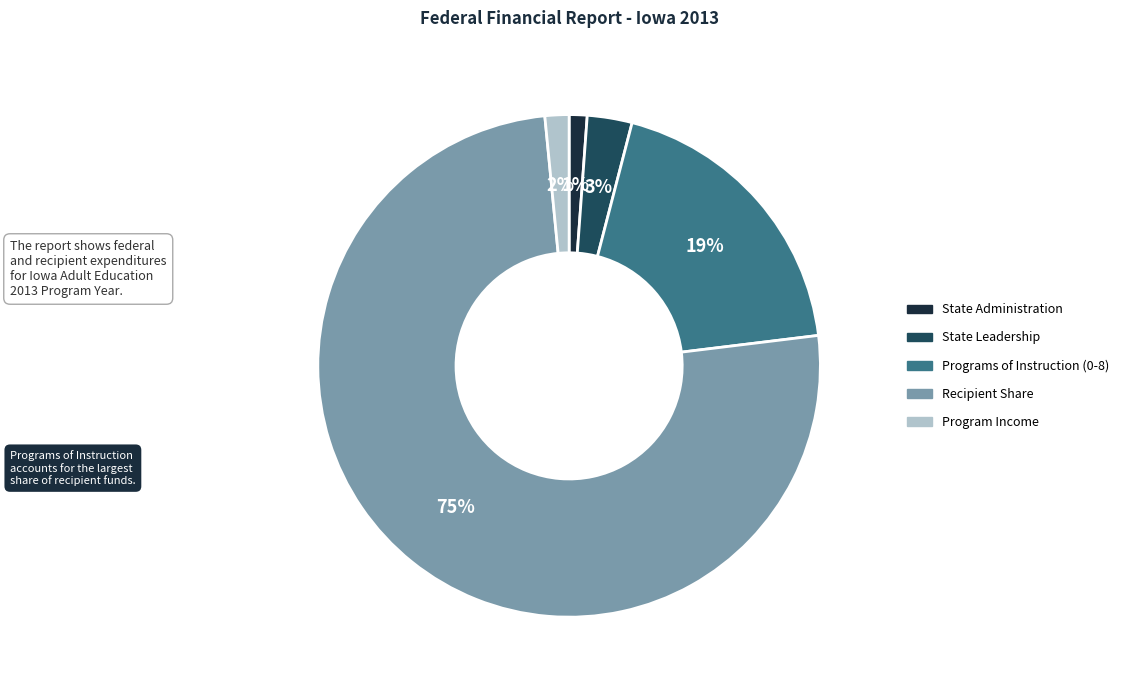

To the nearest percent, what portion does Recipient Share represent?

75%